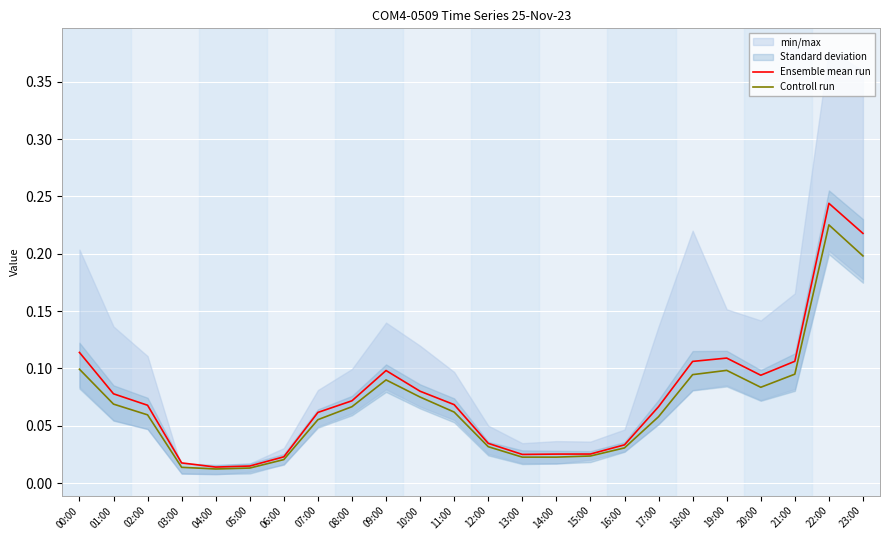

True or false: Ensemble mean run and Controll run intersect in this chart.

False